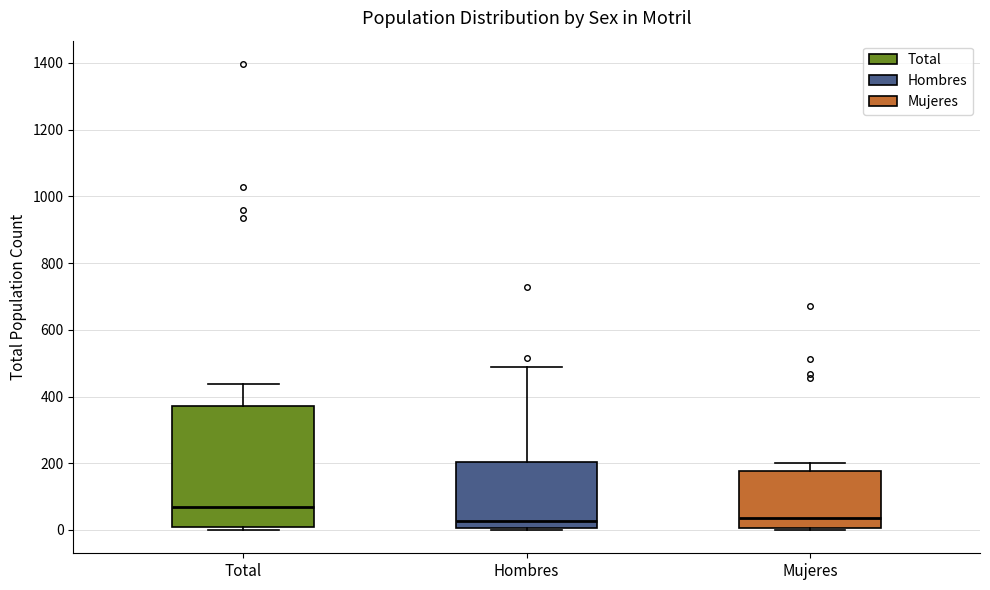

Reading left to right, transcribe this box plot: for each box, give where its median line is, the range the box spans, and where its two whiskers end, as read against the y-axis. The values are not printed on the chart, so give them approximately, as read against the axis.

Total: median 60, box 20 to 380, whiskers 0 to 440
Hombres: median 20, box 0 to 200, whiskers 0 to 500
Mujeres: median 40, box 0 to 180, whiskers 0 to 200